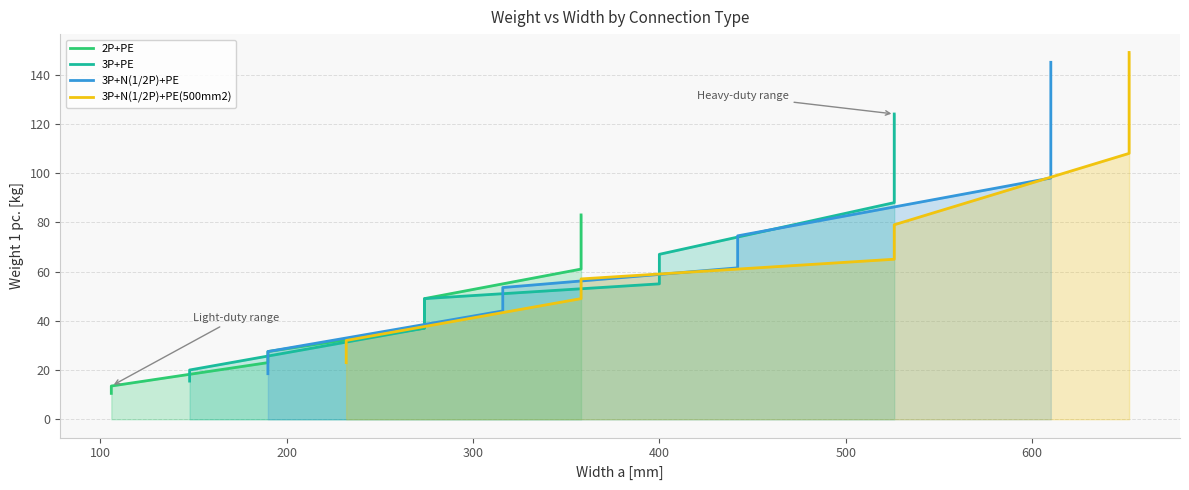

What position from the right is 600?

4